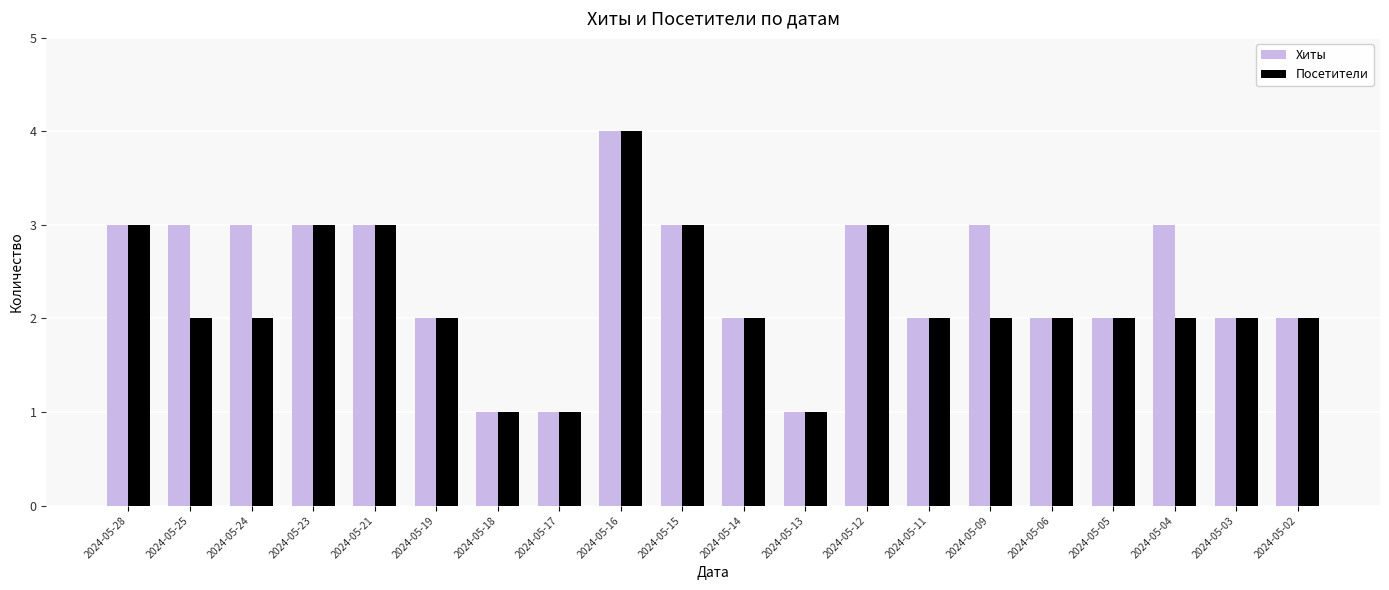

Count the Посетители values in the range 2 to 3.

16